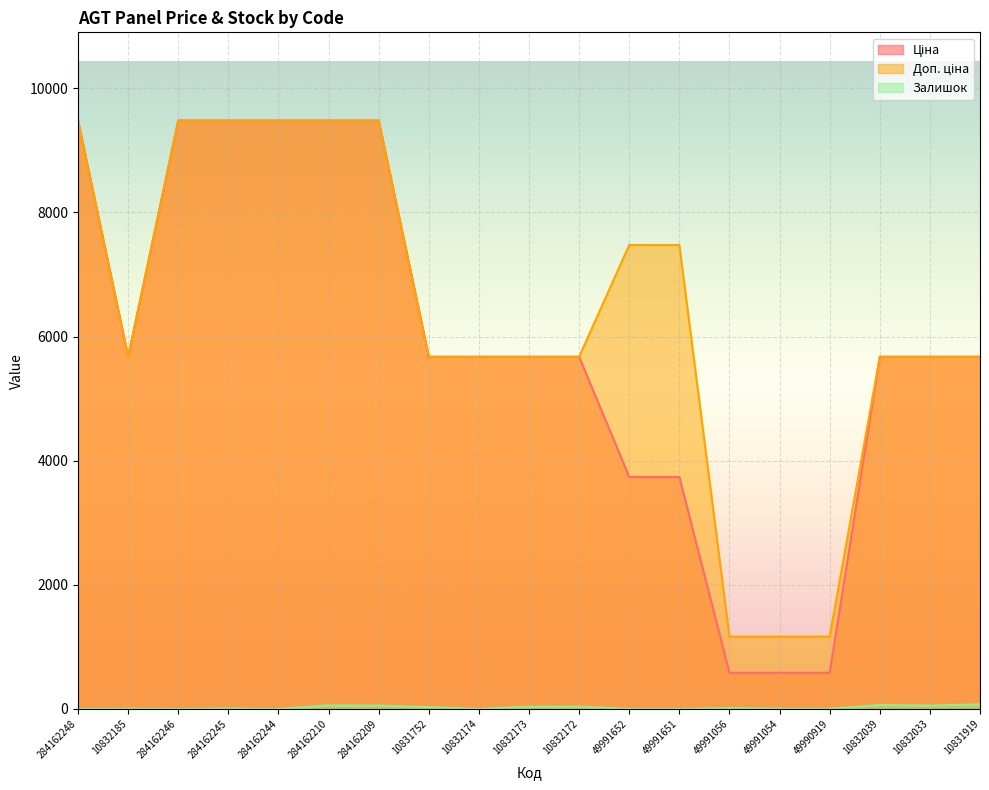

List the labels in order of Доп. ціна value, largest first.

284162248, 284162246, 284162245, 284162244, 284162210, 284162209, 49991652, 49991651, 10832185, 10831752, 10832174, 10832173, 10832172, 10832039, 10832033, 10831919, 49991056, 49991054, 49990919